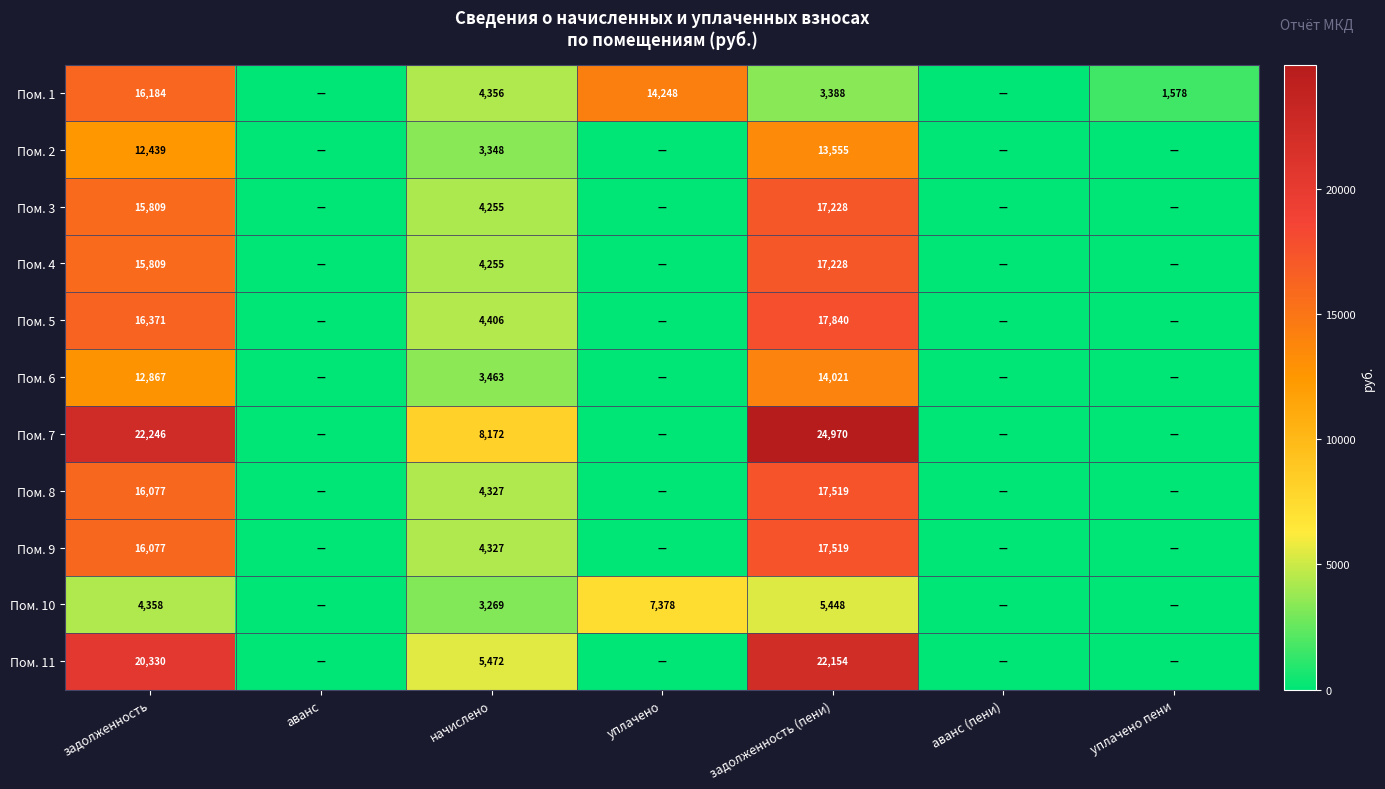

What is the difference between the highest and lowest values at задолженность?

17888